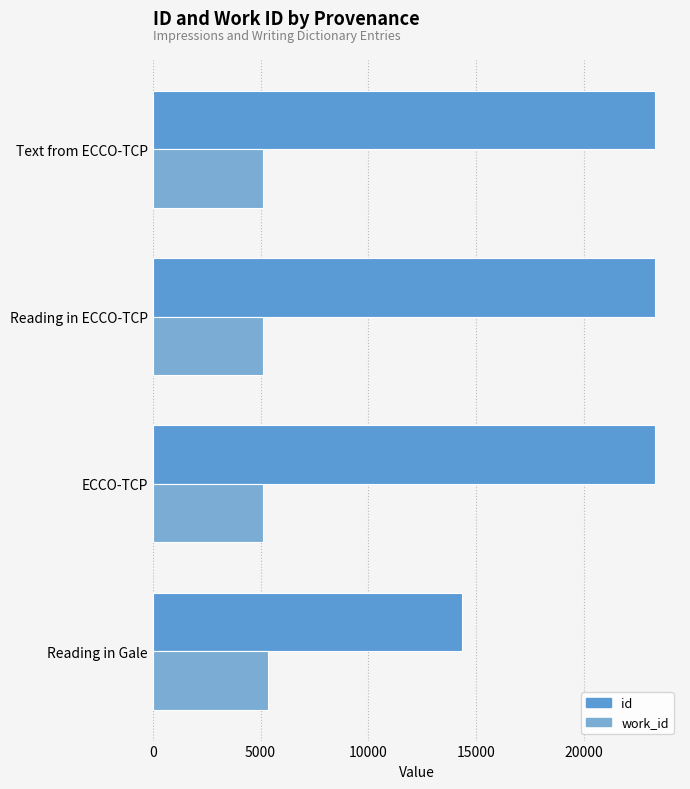

Which series has the largest range (max minus min)?

id